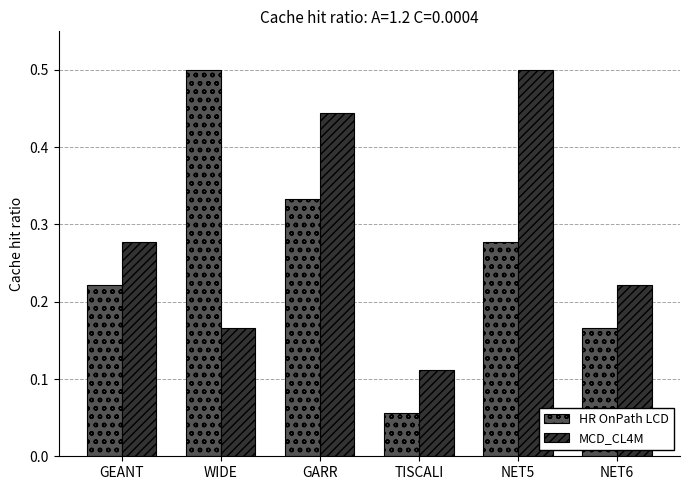

Where is MCD_CL4M nearest to the value 0?

TISCALI